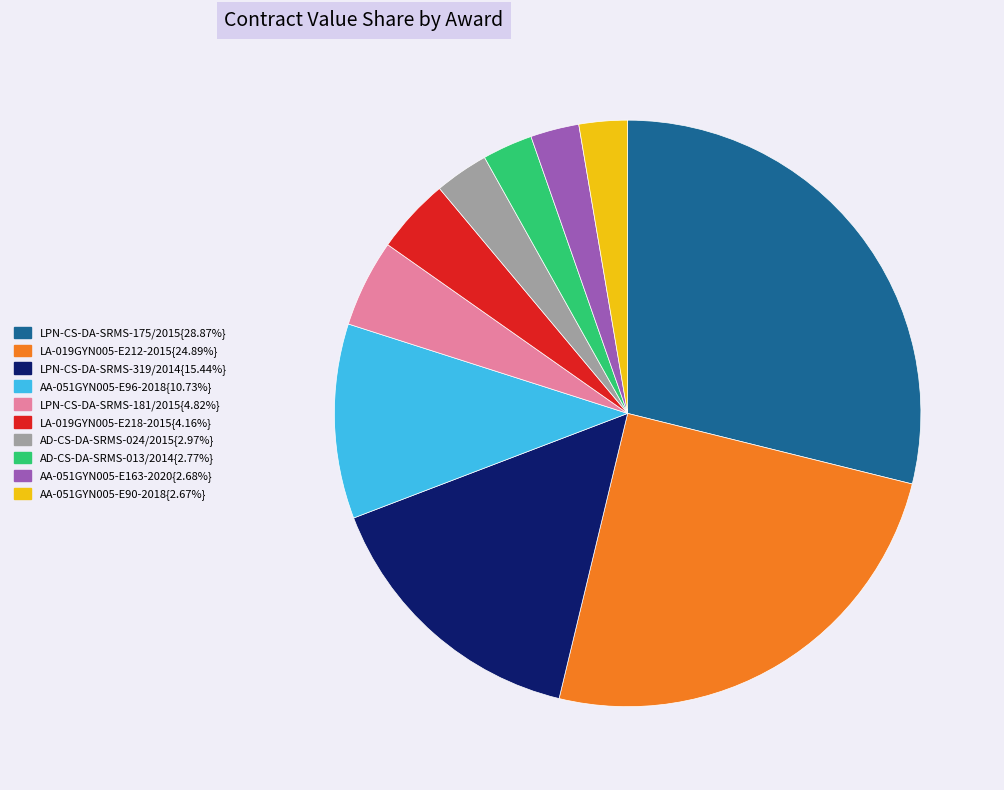

Does any single category account for the majority?

No